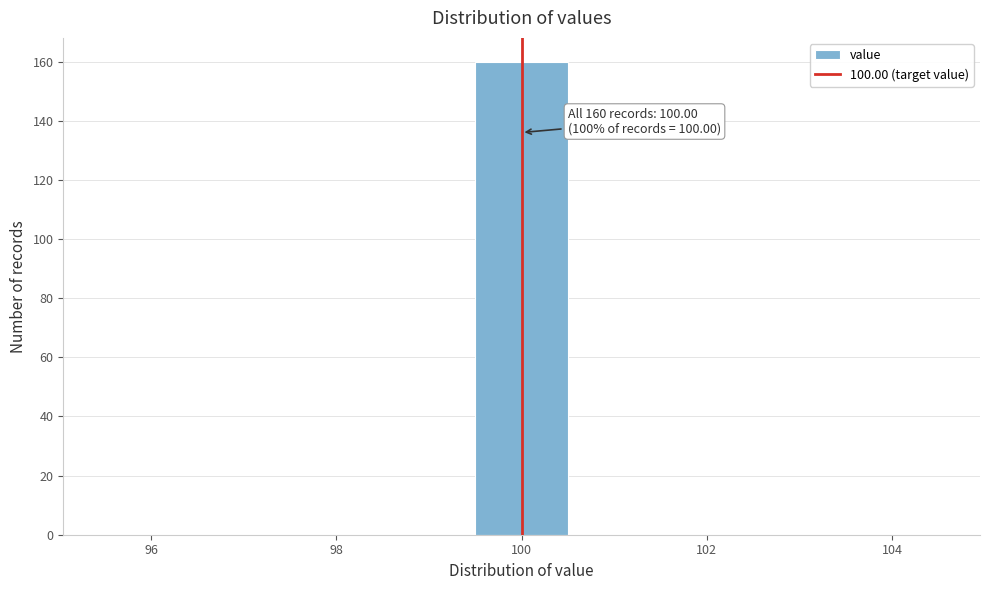

Over which range of the x-axis is the bar tallest?

99.5 to 100.5